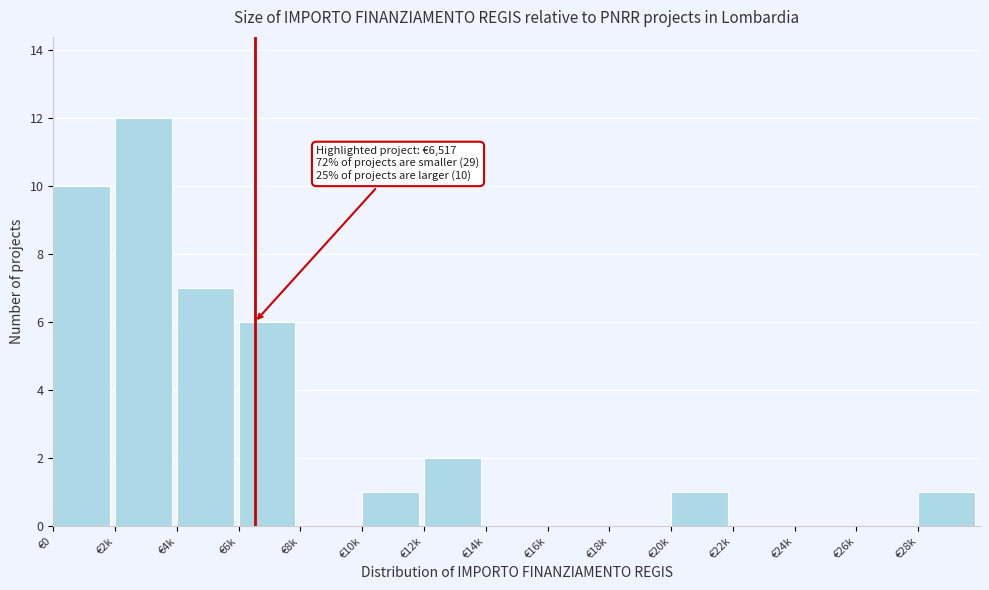

Reading right to left, what are all the values shown in this chart?

€28k=1	€26k=0	€24k=0	€22k=0	€20k=1	€18k=0	€16k=0	€14k=0	€12k=2	€10k=1	€8k=0	€6k=6	€4k=7	€2k=12	€0=10